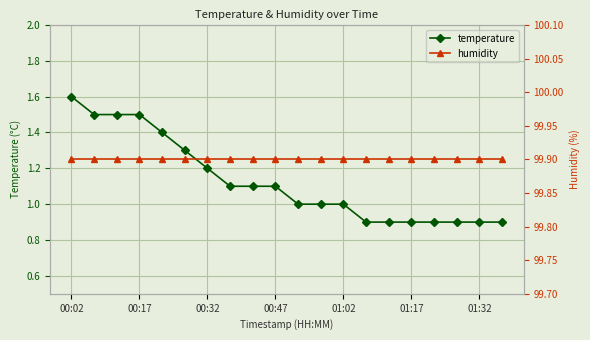

Where is humidity nearest to the value 99?

00:02